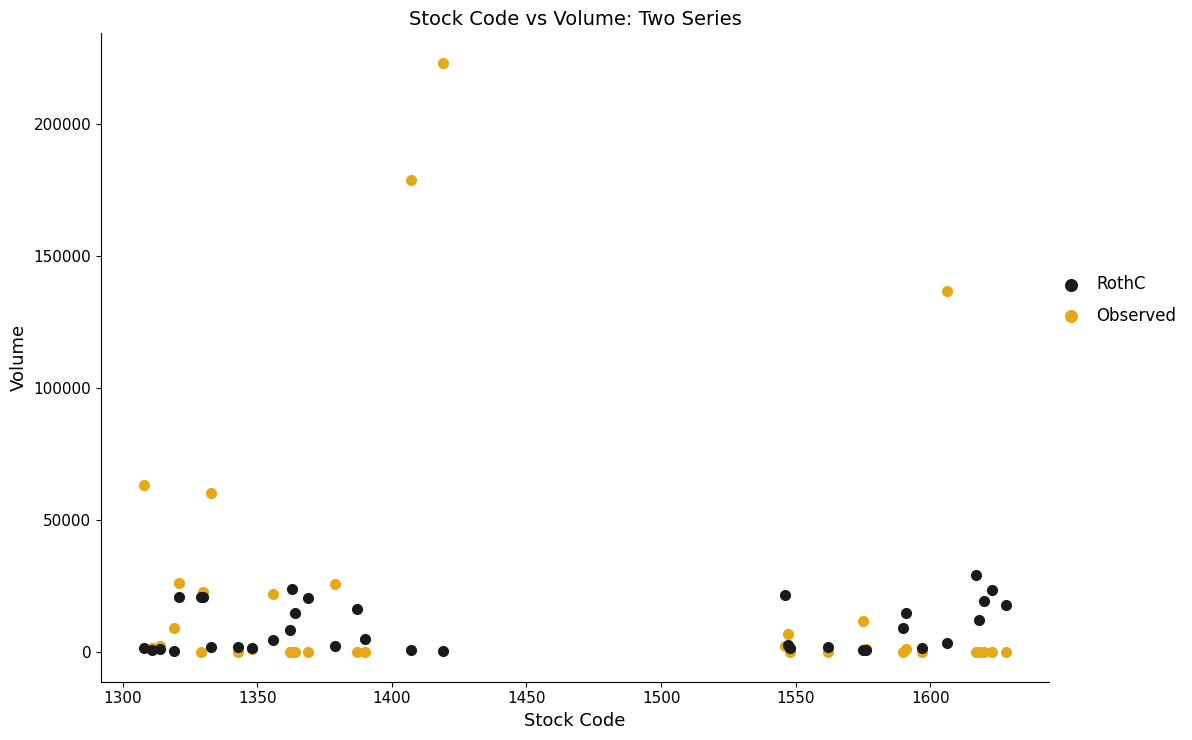

Which series has the widest spread of Y values?

Observed